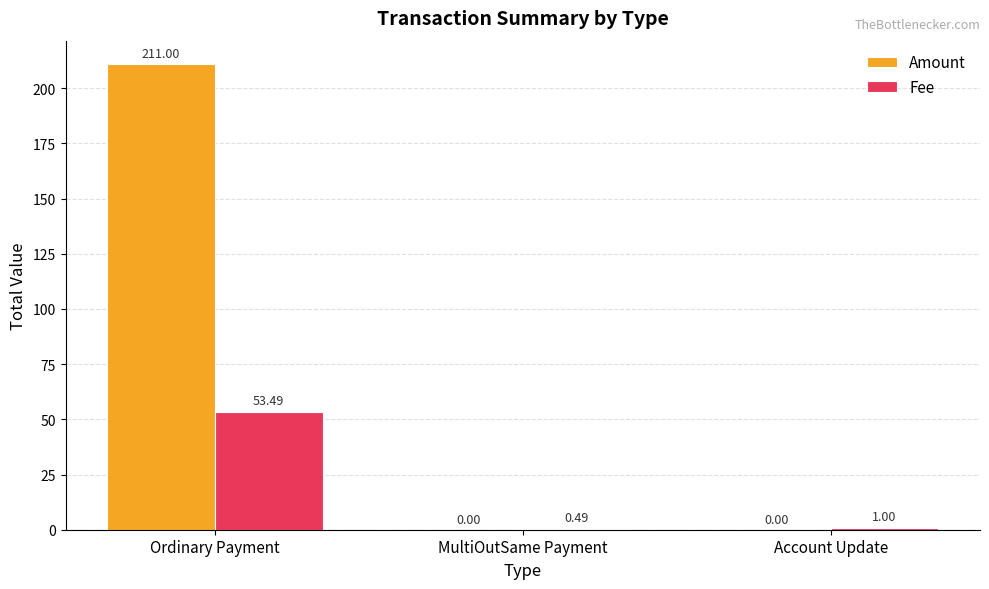

Count the number of data series in this chart.

2